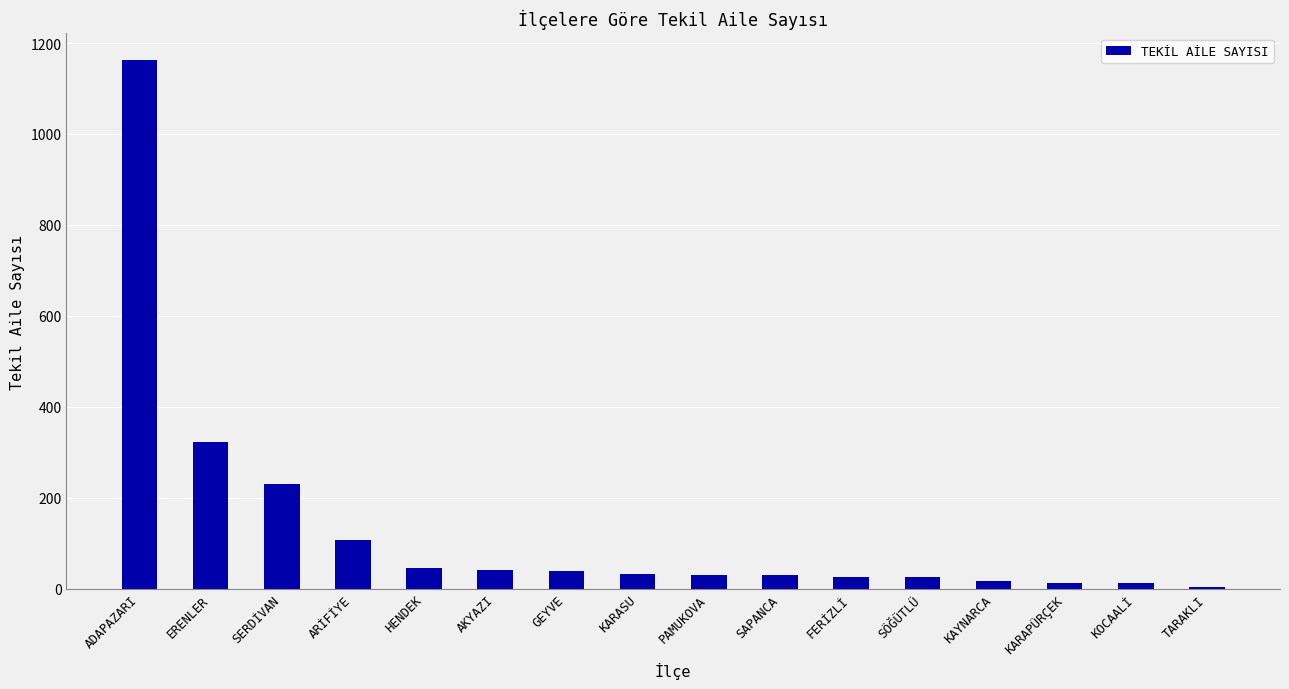

What is the change in value from ADAPAZARI to ARİFİYE?

-1056